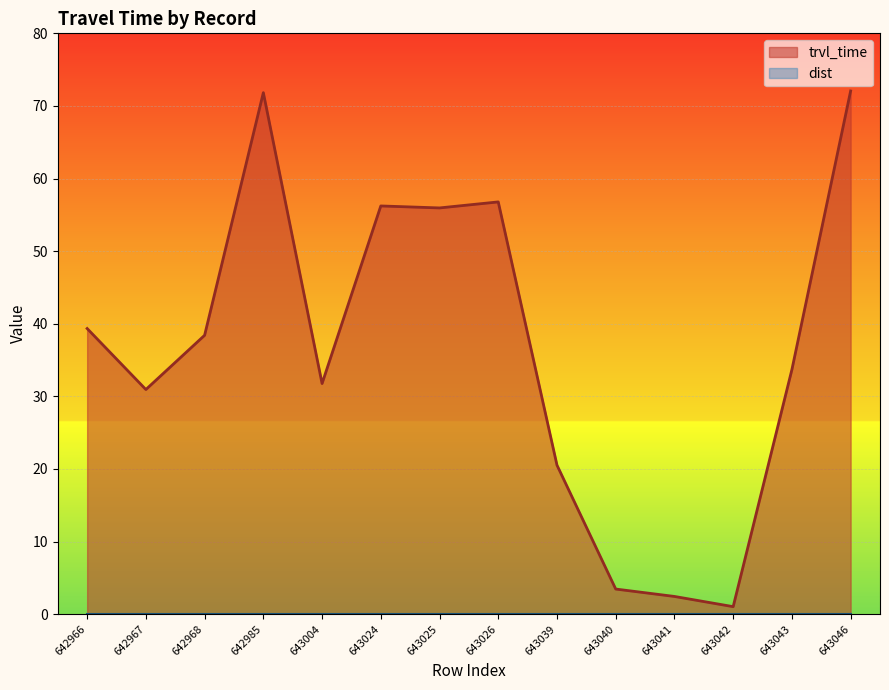

What is the greatest value displayed?

72.1